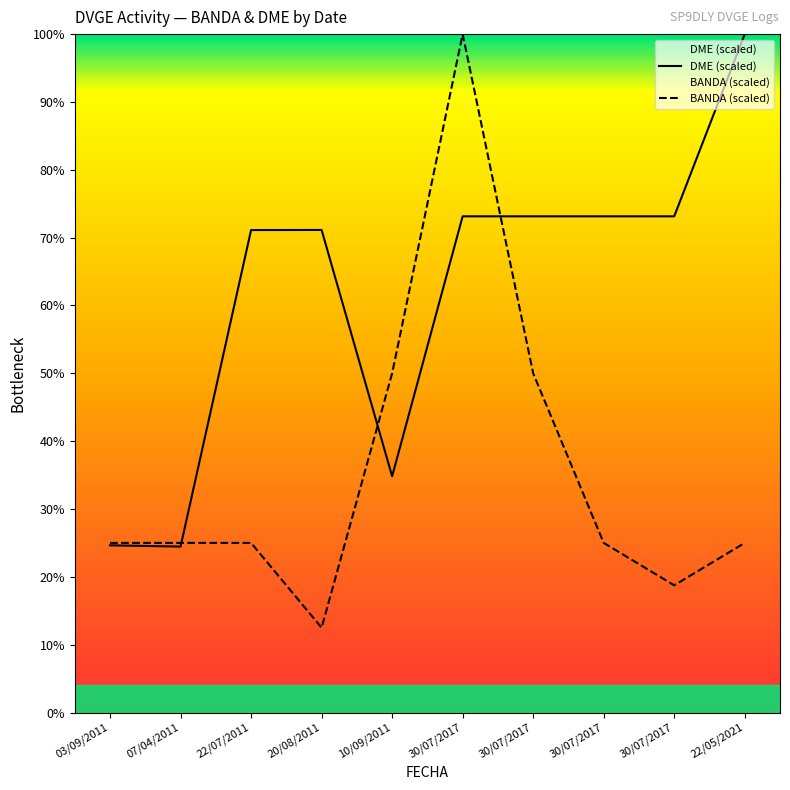

How many lines are shown in the chart?

2